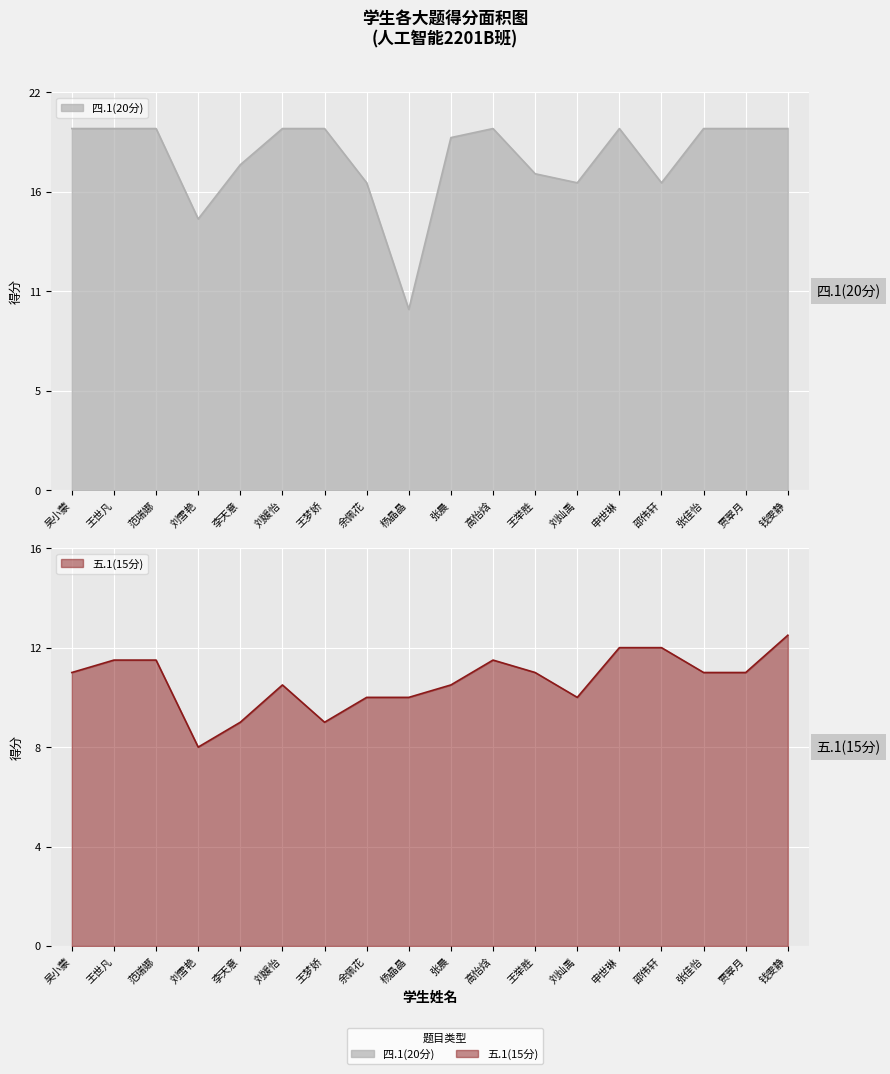

Reading left to right, transcribe all the data shown in this chart.

五.1(15分): 11.0	11.5	11.5	8.0	9.0	10.5	9.0	10.0	10.0	10.5	11.5	11.0	10.0	12.0	12.0	11.0	11.0	12.5
四.1(20分): 20.0	20.0	20.0	15.0	18.0	20.0	20.0	17.0	10.0	19.5	20.0	17.5	17.0	20.0	17.0	20.0	20.0	20.0